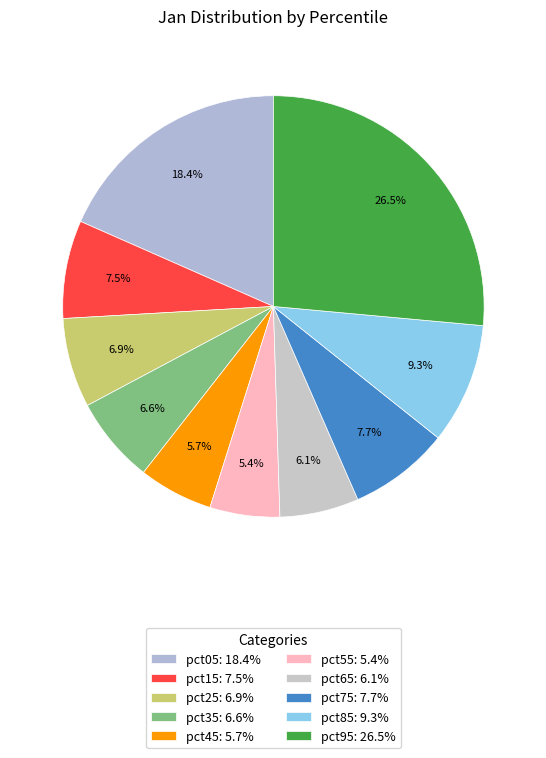

How much of the chart is everything except pct15?

92.5%